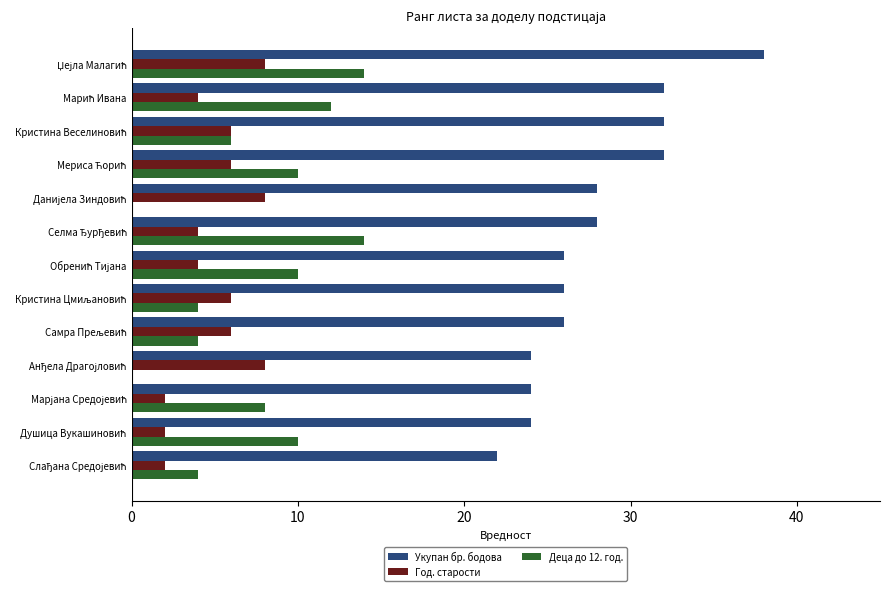

Which series has the largest total across all categories?

Укупан бр. бодова